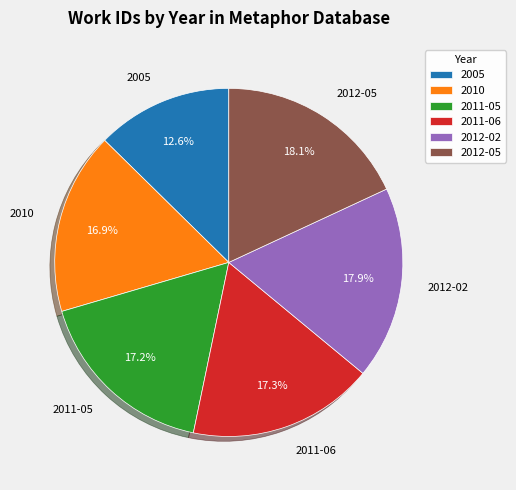

Does 2011-05 account for over 50% of the chart?

No